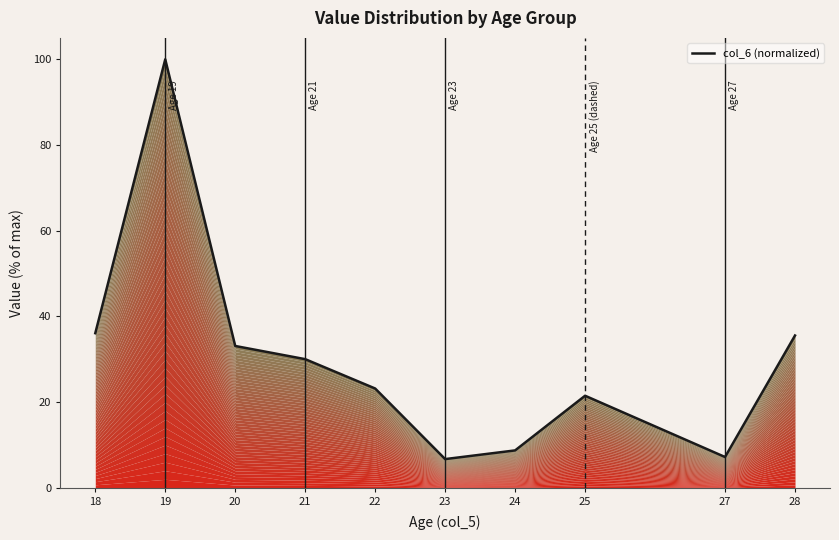

What is the sum of all values?

302.2